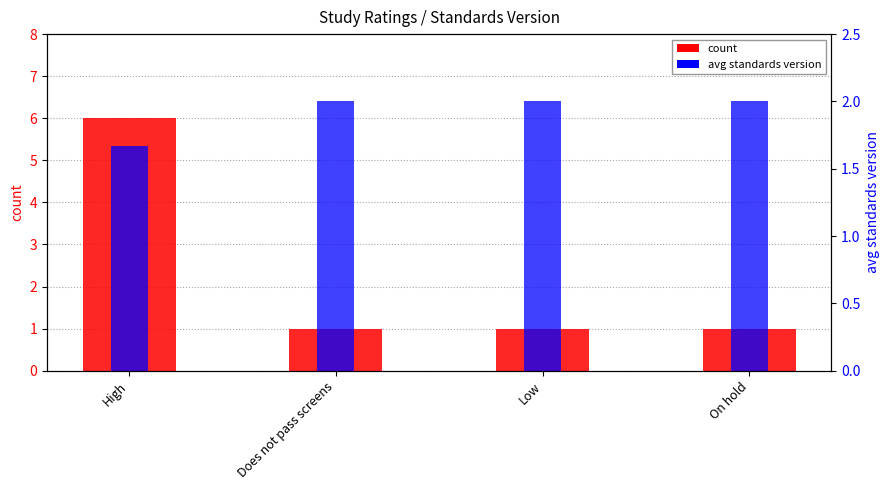

The value of count at Does not pass screens is 0.5. True or false?

False